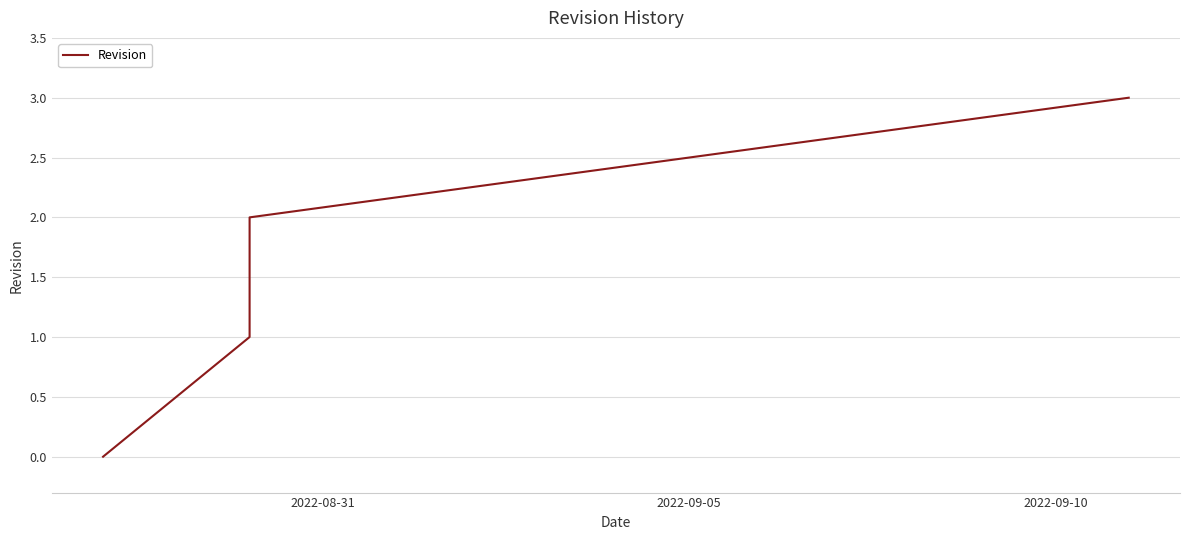

Which has a higher value, 2022-08-31 or 2022-09-10?

2022-09-10